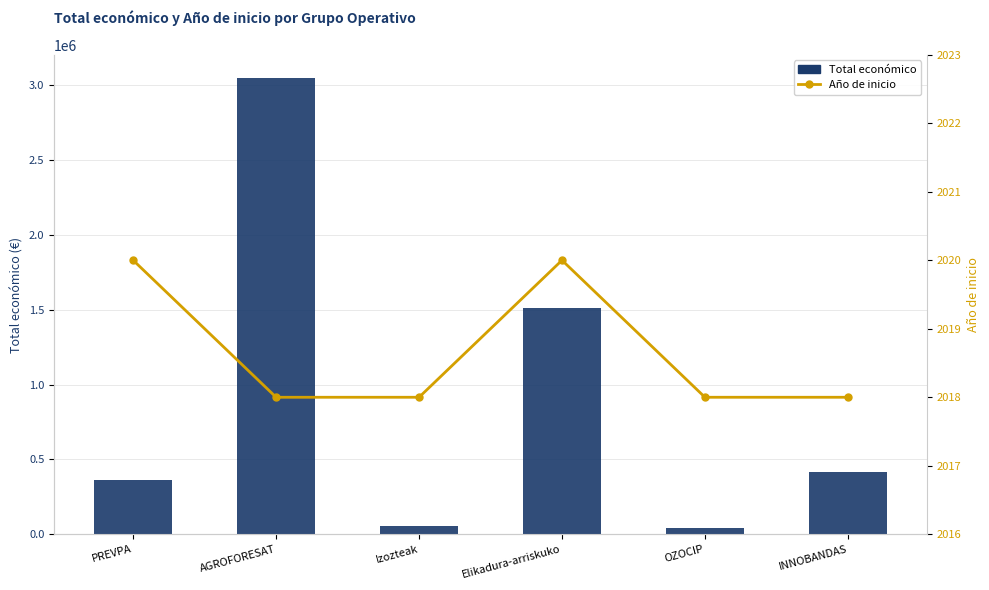

Is the value of Total económico at Izozteak greater than the value of Año de inicio at Elikadura-arriskuko?

Yes